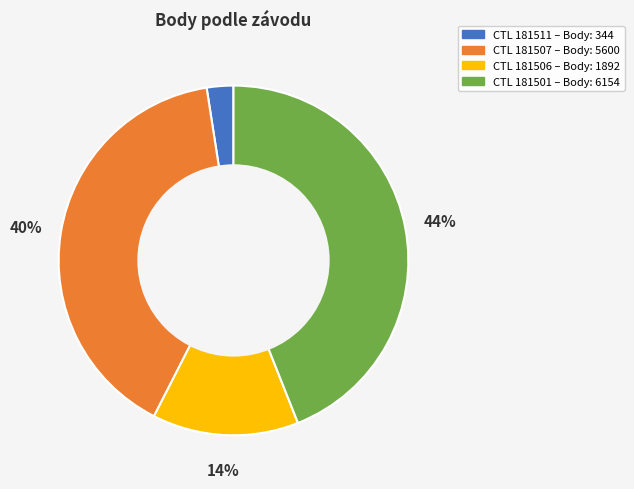

To the nearest percent, what is the difference between the largest and smallest slice percentages?

42%